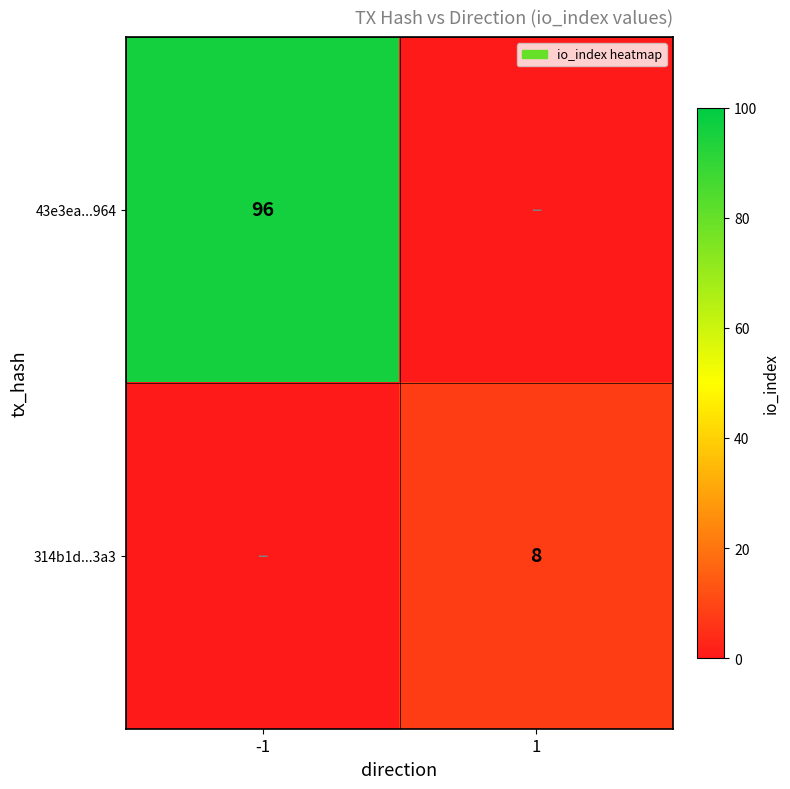

Is it true that 314b1d...3a3 equals 8 at 1?

True